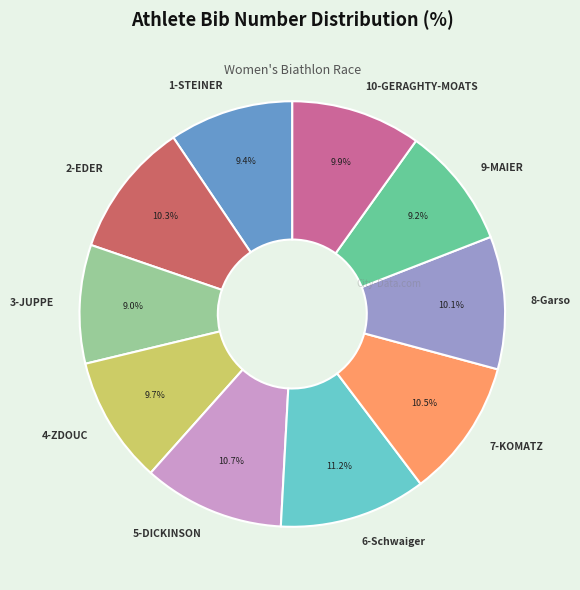

Between 4-ZDOUC and 3-JUPPE, which is larger?

4-ZDOUC